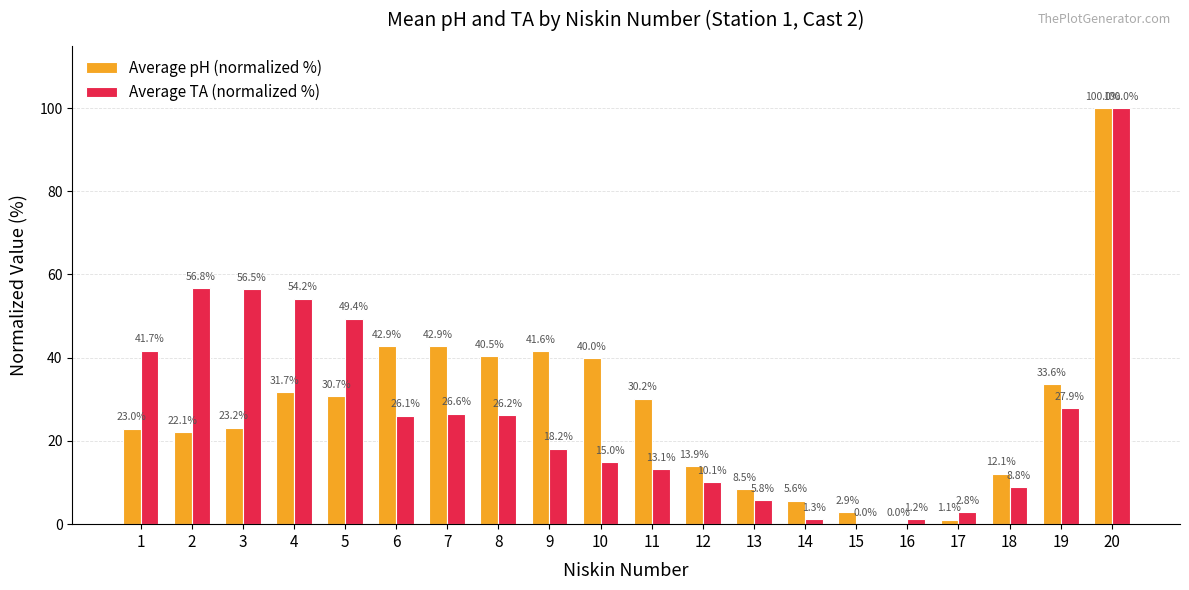

Where does the Average pH (normalized %) series first go above 30?

4